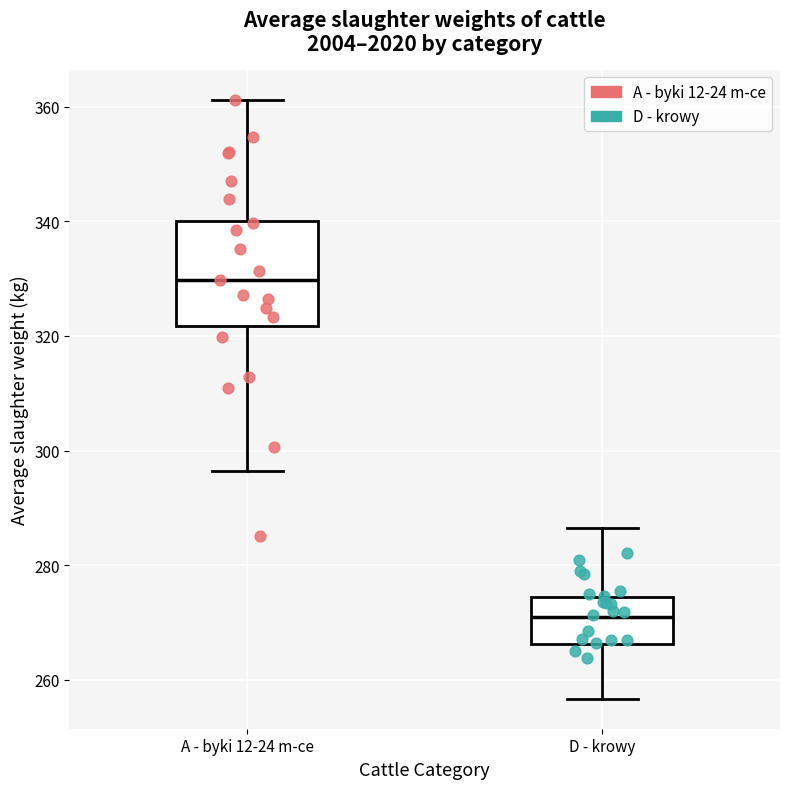

Which box has the lowest median line?

D - krowy